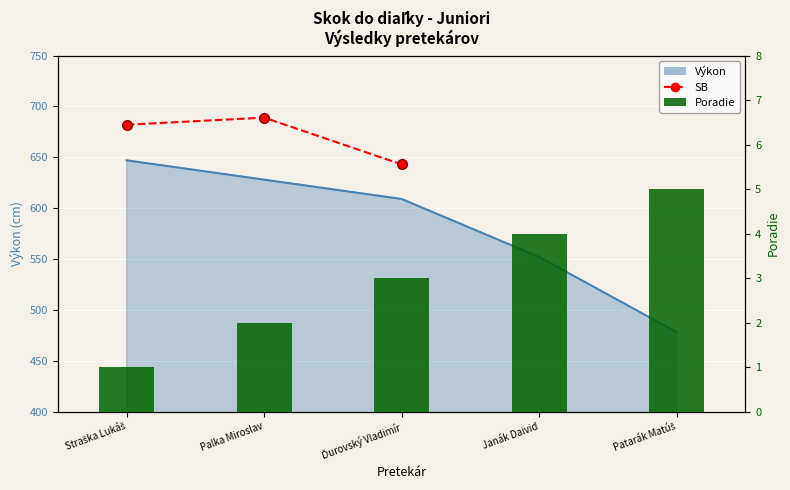

How many data points in Poradie are above 3?

2